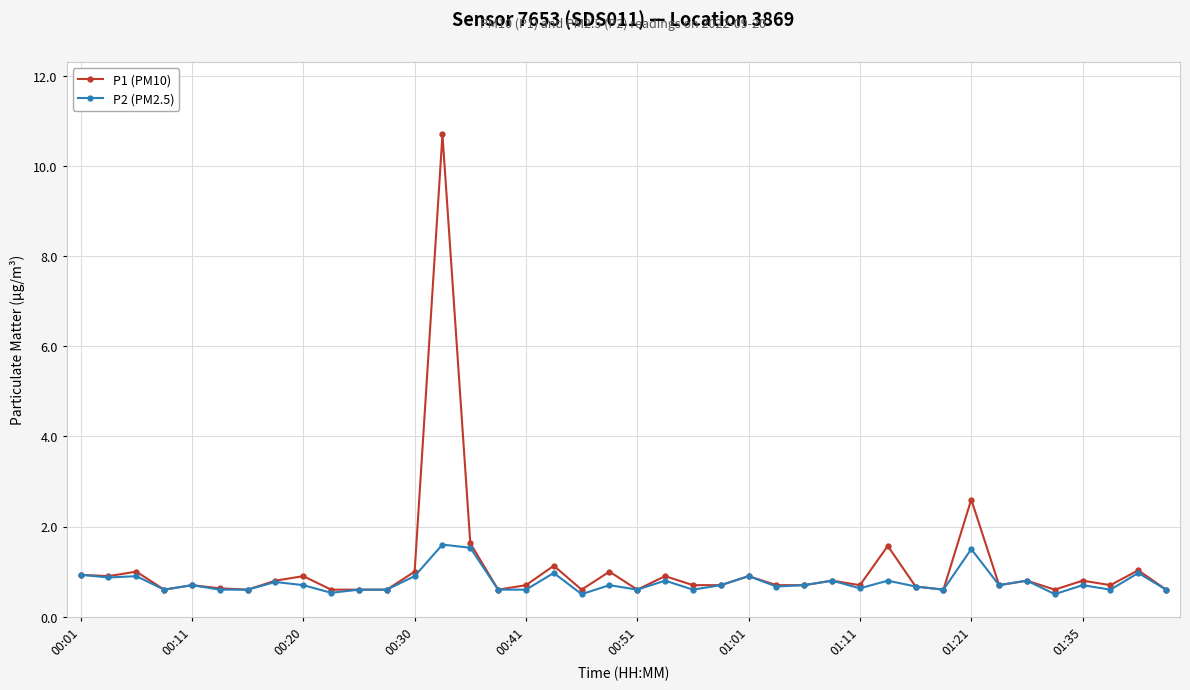

What are all the series names shown in the legend?

P1 (PM10), P2 (PM2.5)